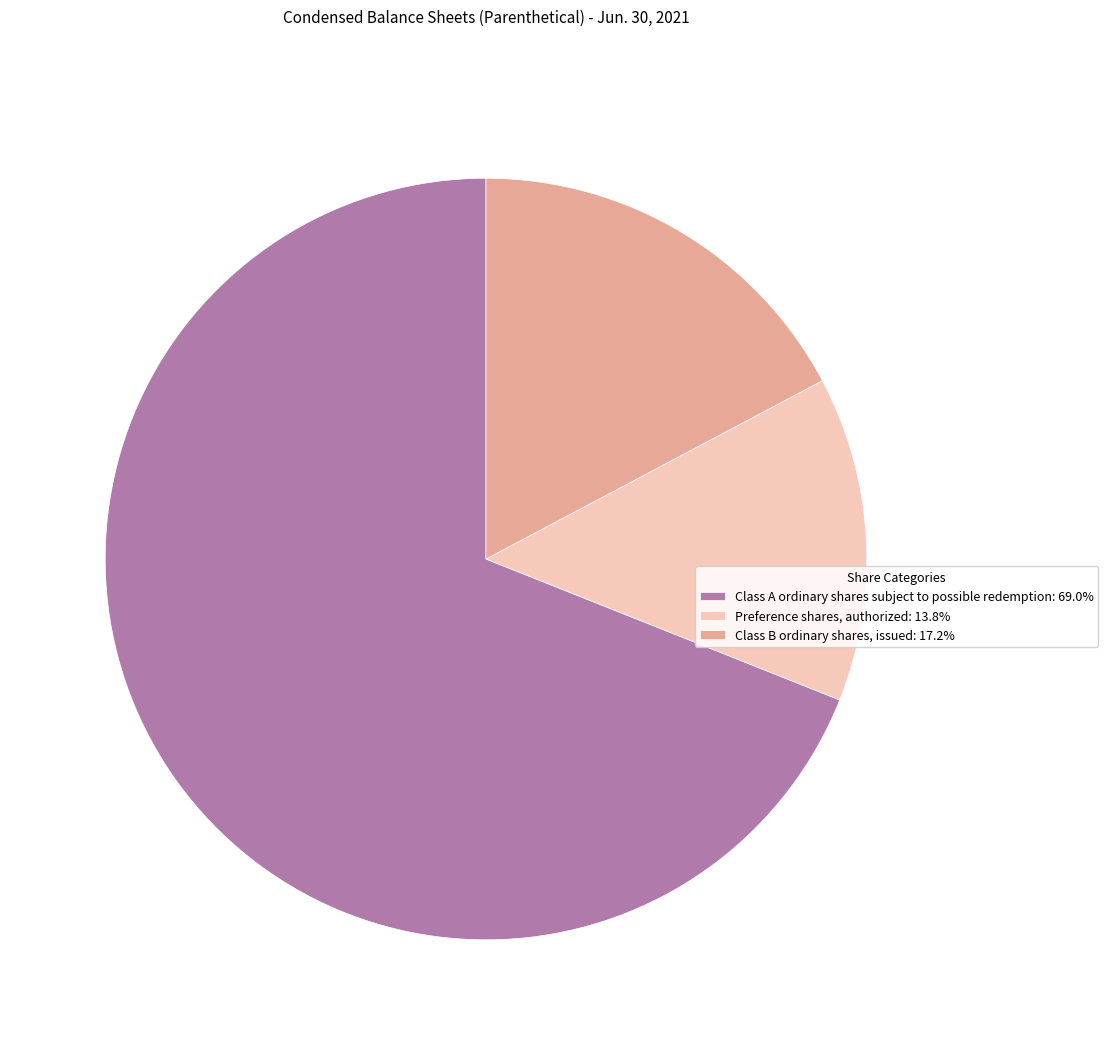

Do Class B ordinary shares, issued and Preference shares, authorized together represent more than half of the pie?

No